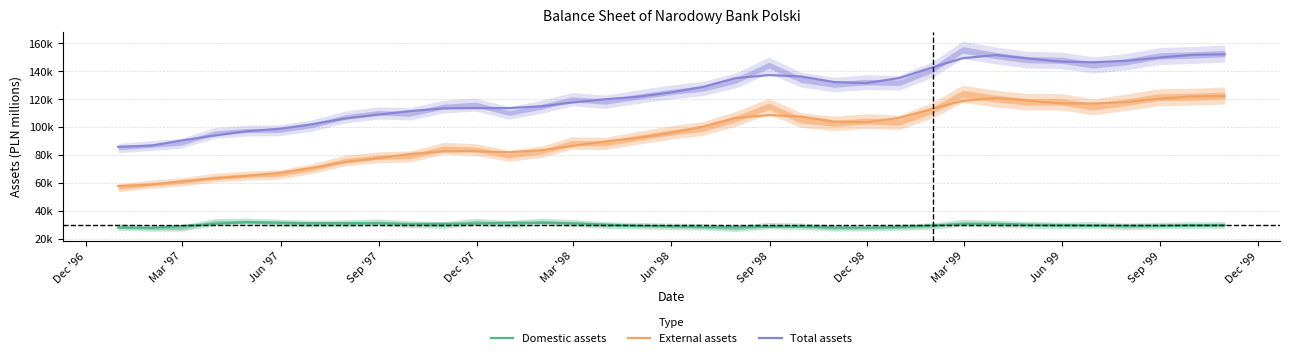

Rank the series by their maximum value, from highest to lowest.

Total assets, External assets, Domestic assets